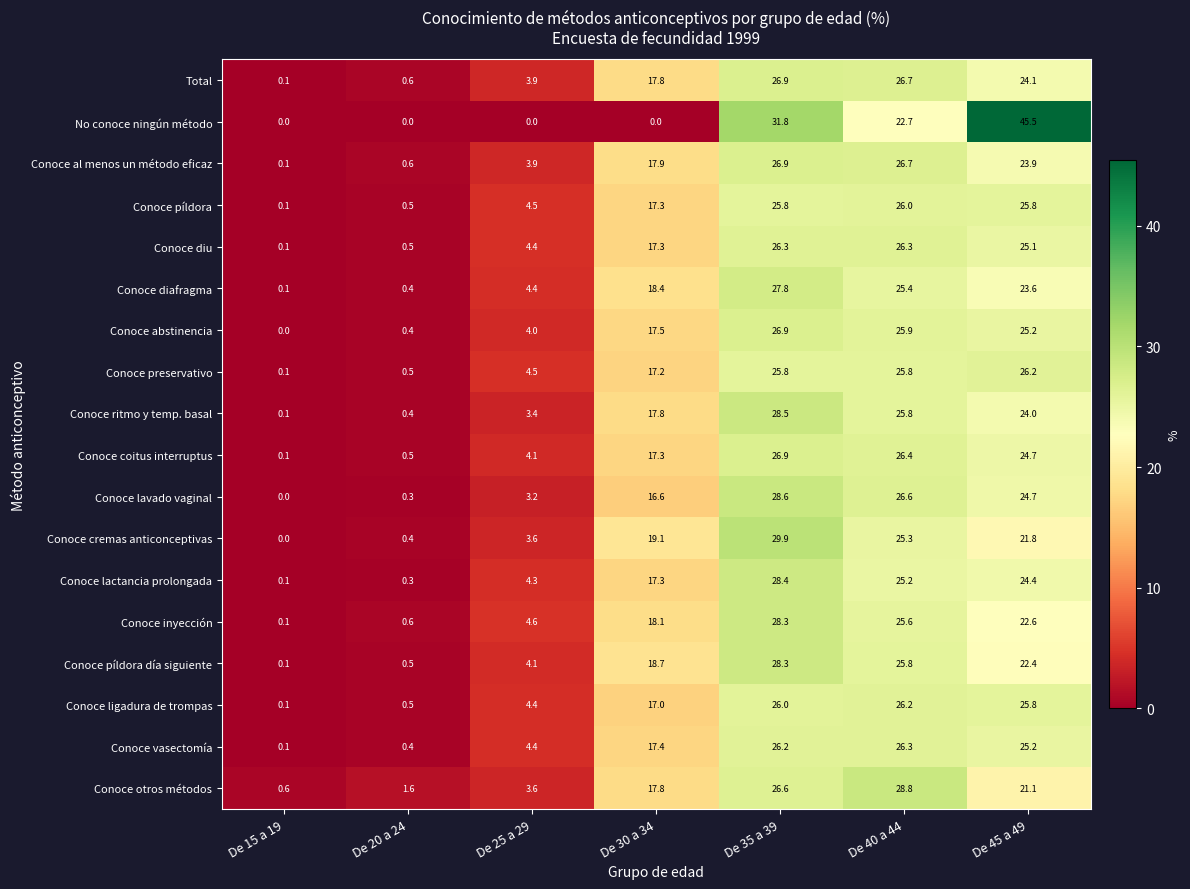

The Conoce ligadura de trompas series shows 26.0 at De 35 a 39. True or false?

True